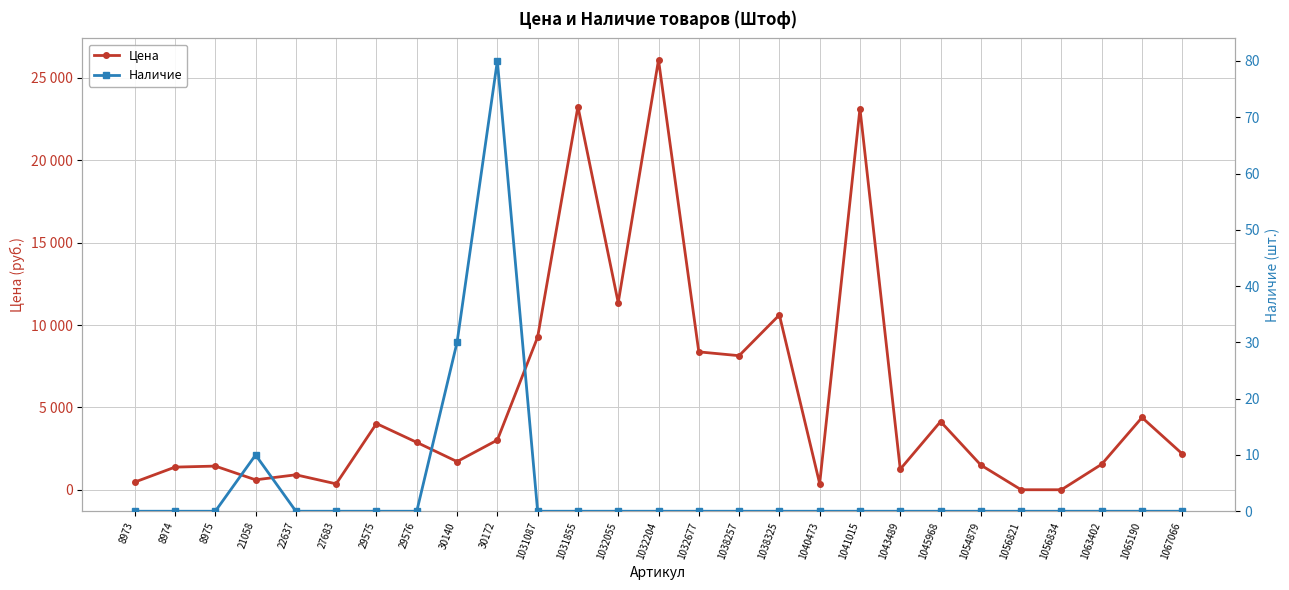

How many series are shown in this chart?

2